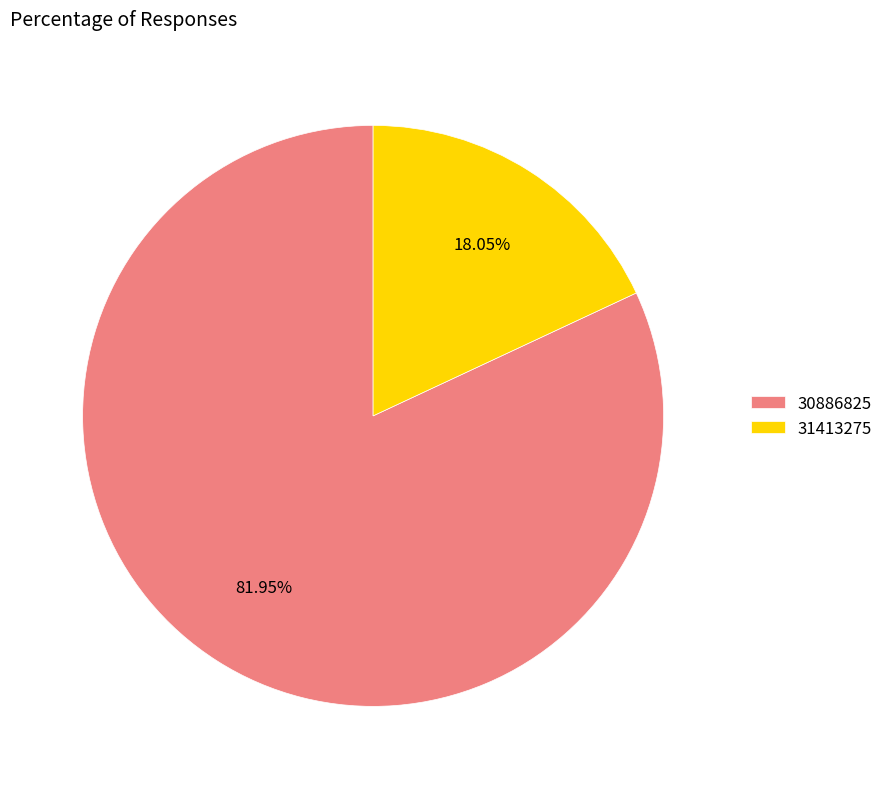

To the nearest percent, what portion does 30886825 represent?

82%